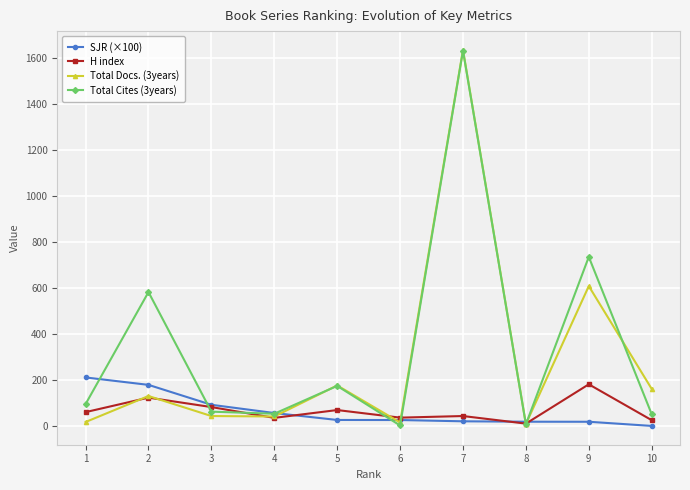

What is the difference between the Total Cites (3years) values at 2 and 3?

520.0